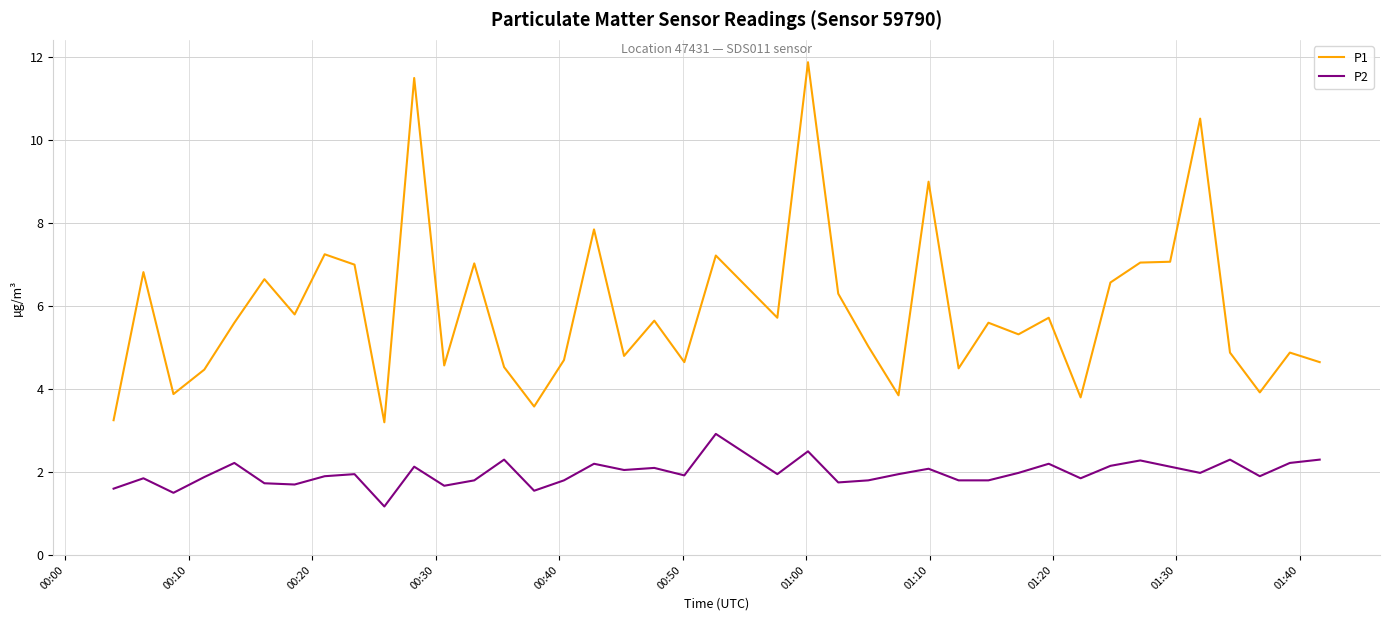

What is the maximum value for P2?

2.9